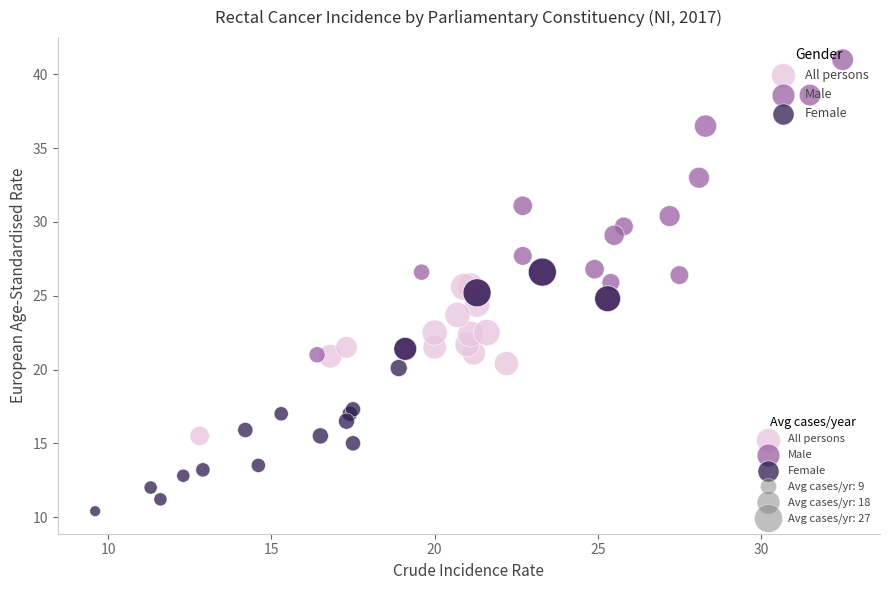

Which series has the widest spread of Y values?

Male